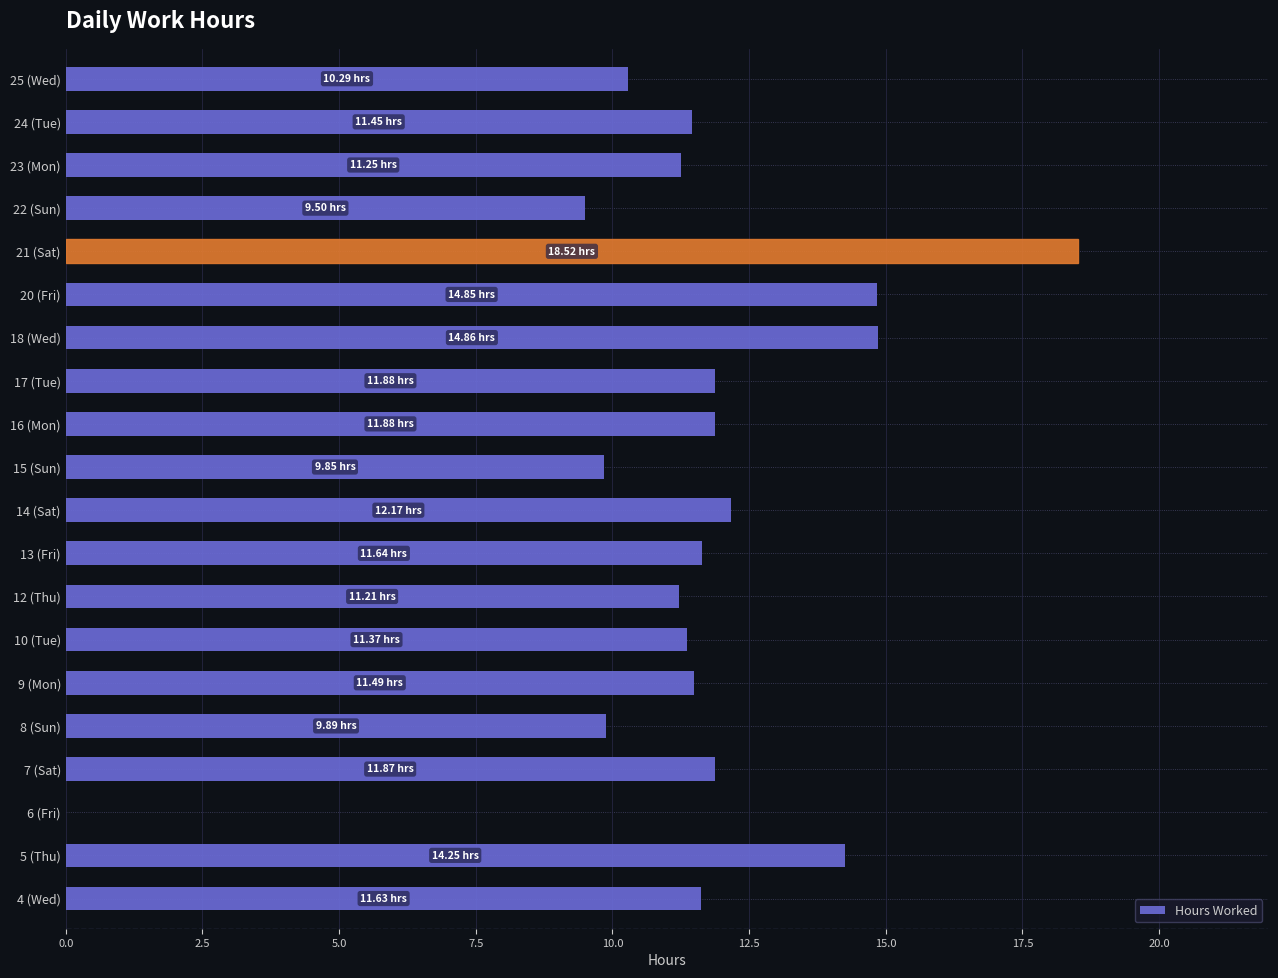

Does the chart contain stacked bars?

No